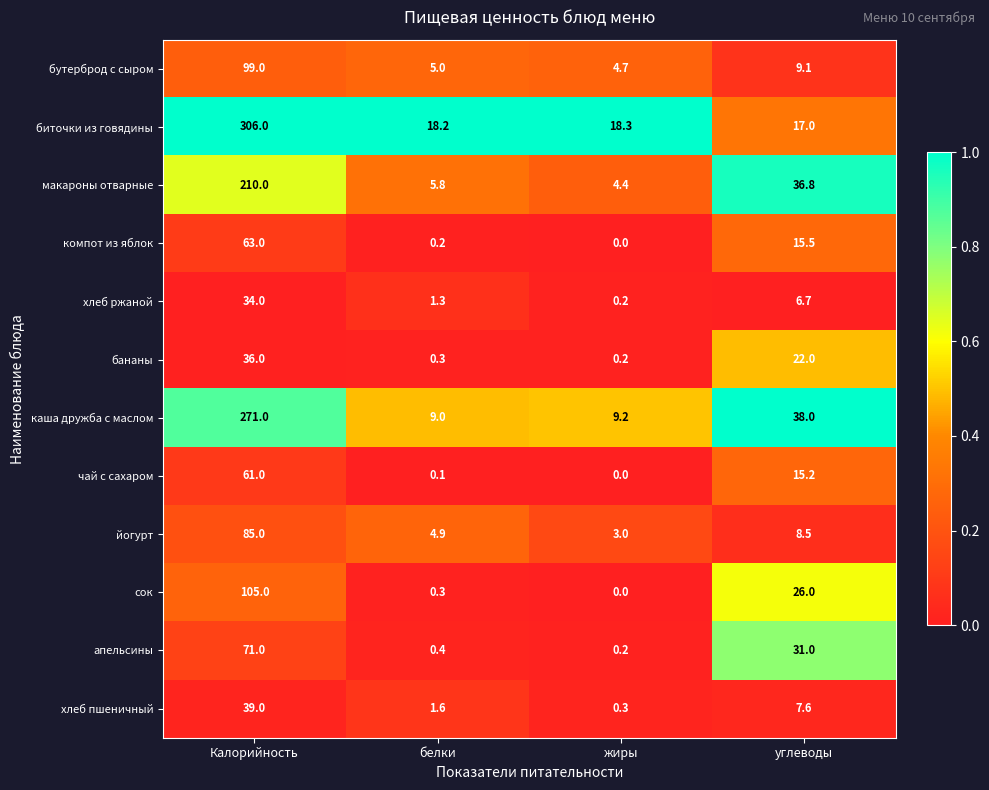

The value of макароны отварные at углеводы is 52.8. True or false?

False